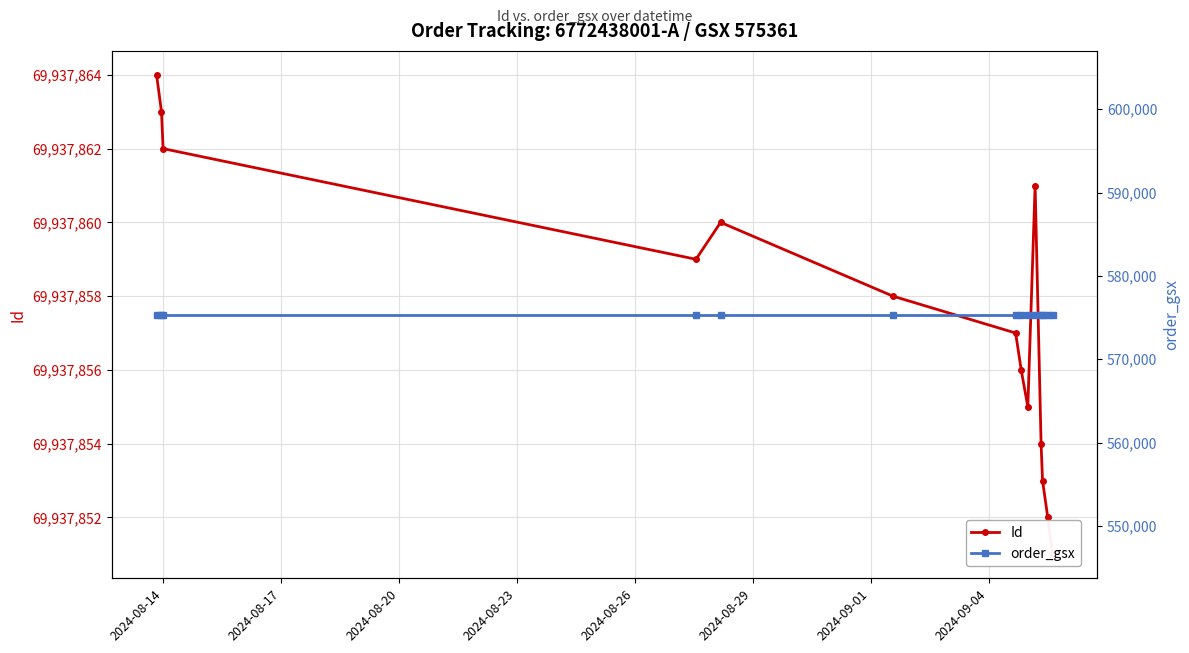

What is the difference between the highest and lowest values at 2024-08-17?

69362502